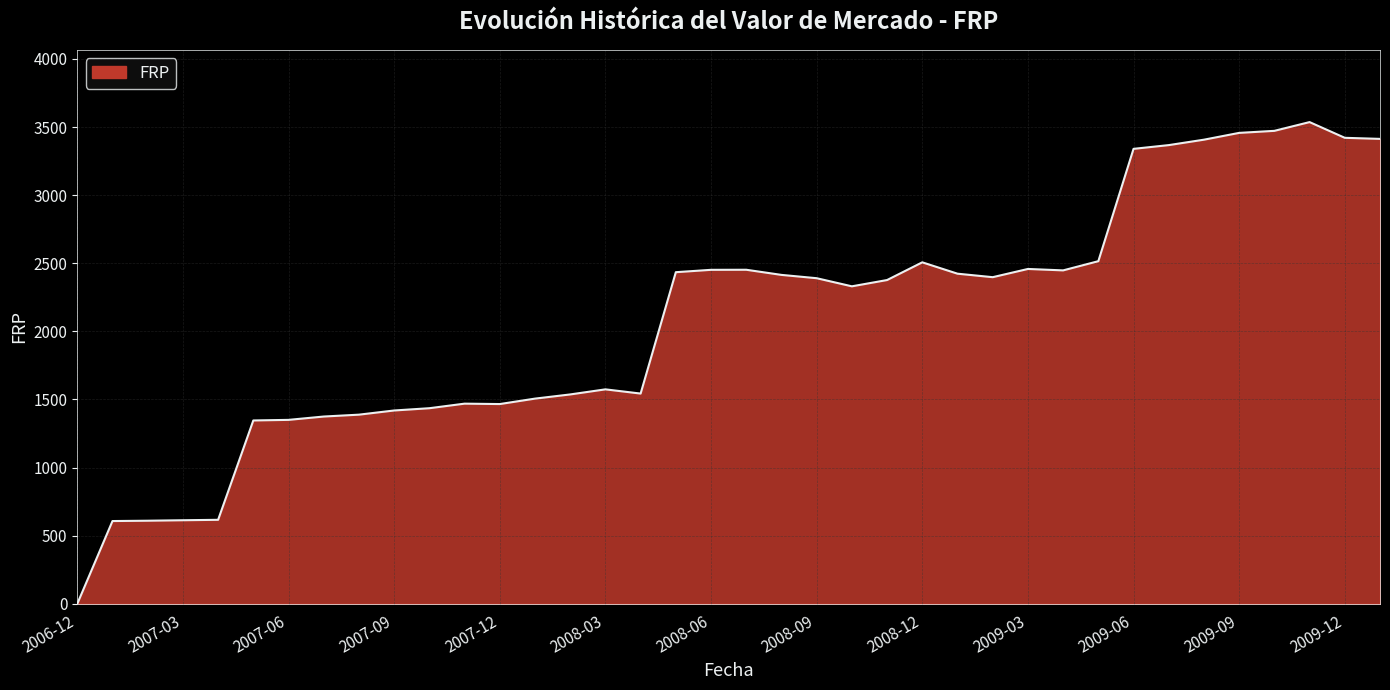

What is the difference between the maximum and minimum values?

3536.1